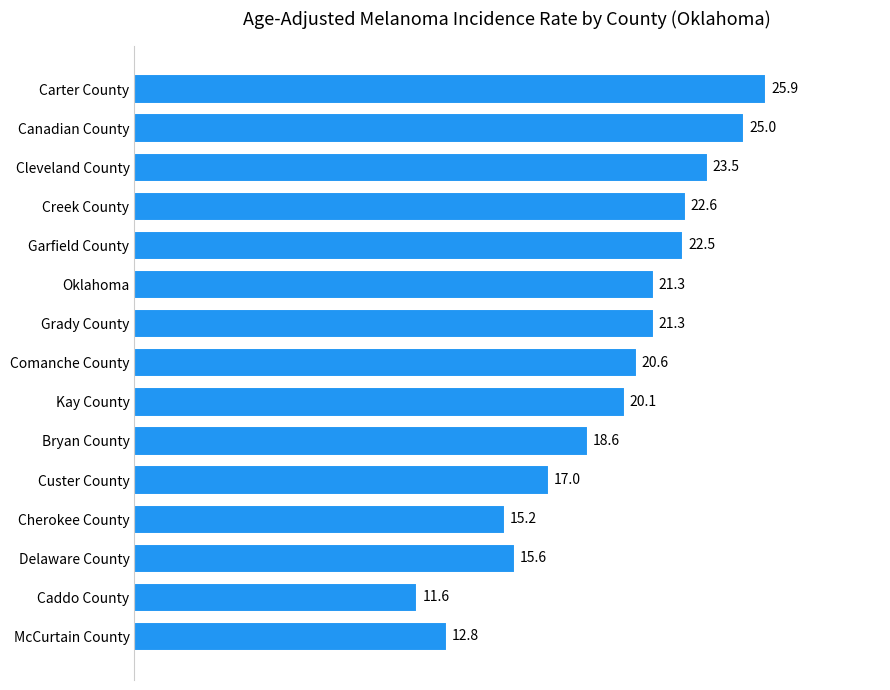

What is the average value?

19.6